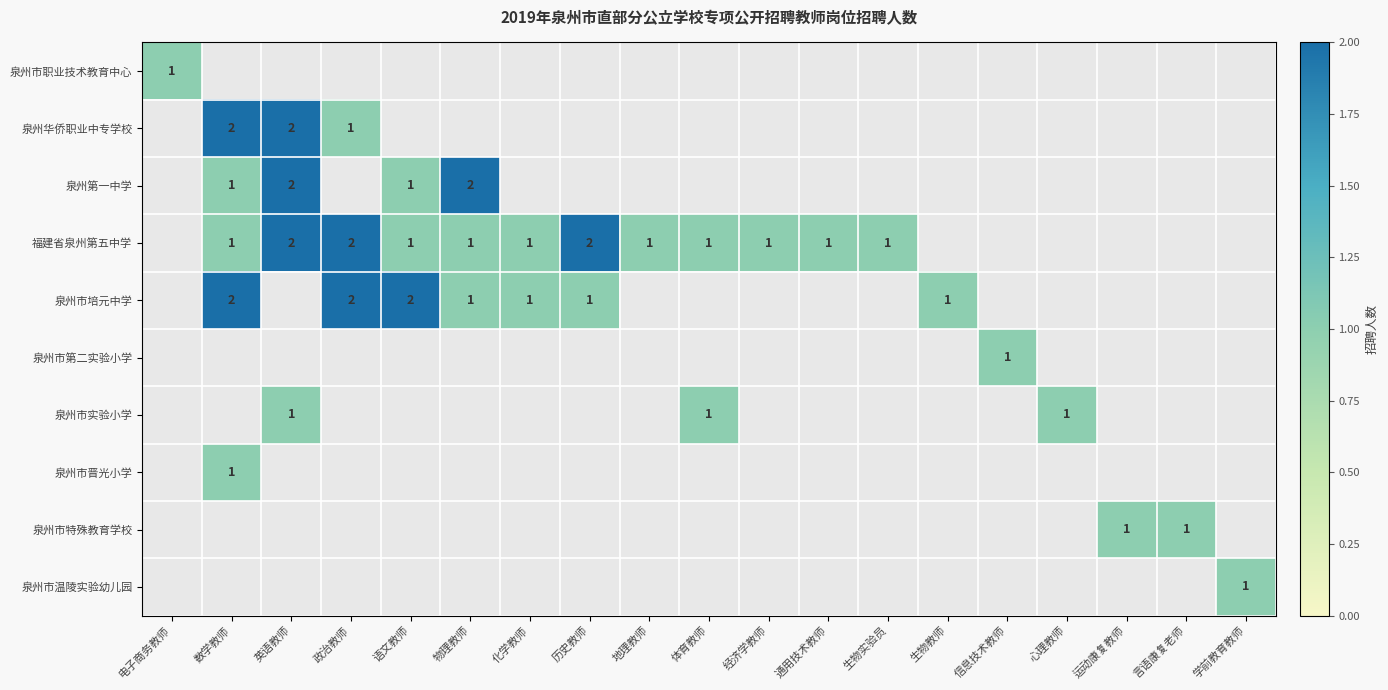

How many values in 泉州第一中学 are above zero?

4